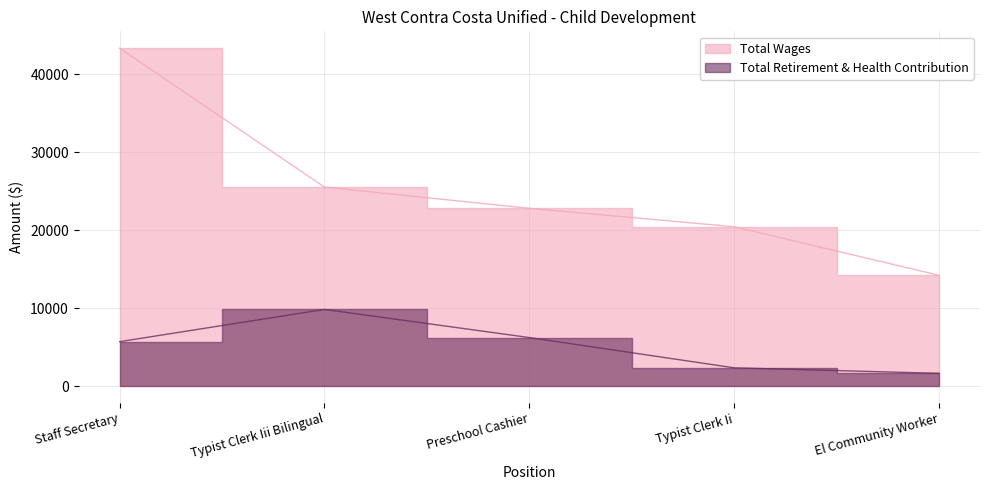

Which series changed the most between Typist Clerk Ii and El Community Worker?

Total Wages